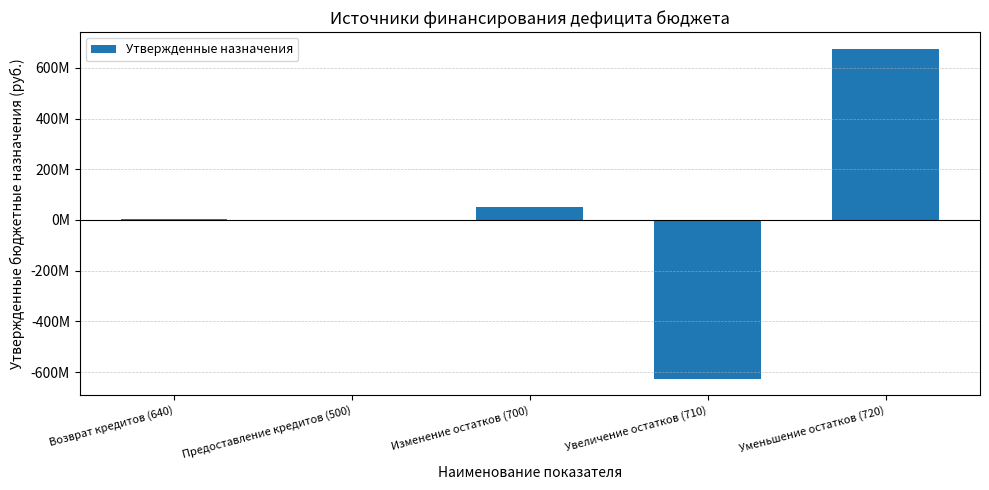

What is the minimum value shown in the chart?

-625830211.0